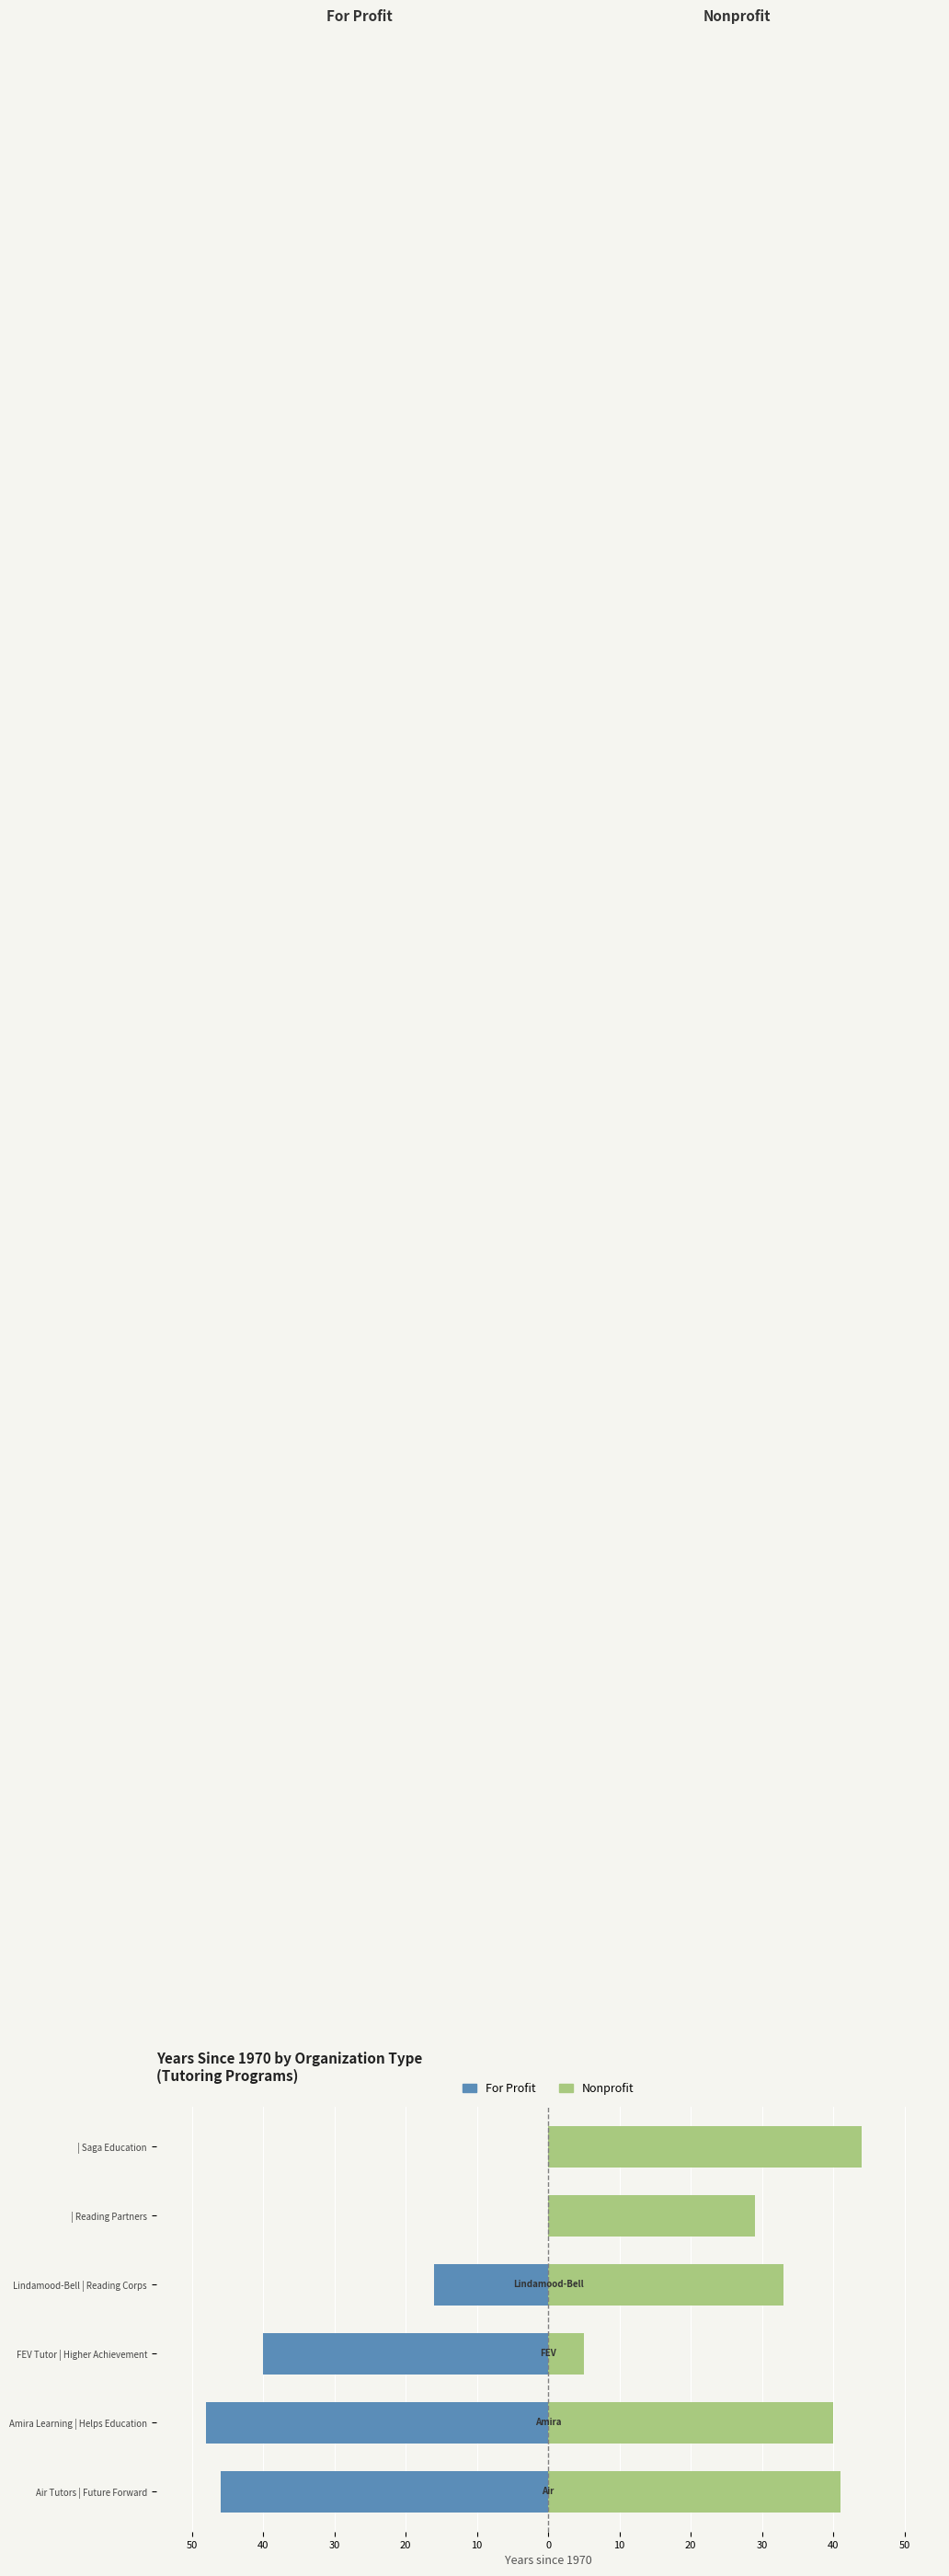

What is the value of the Nonprofit bar at the 6th from the left?

44